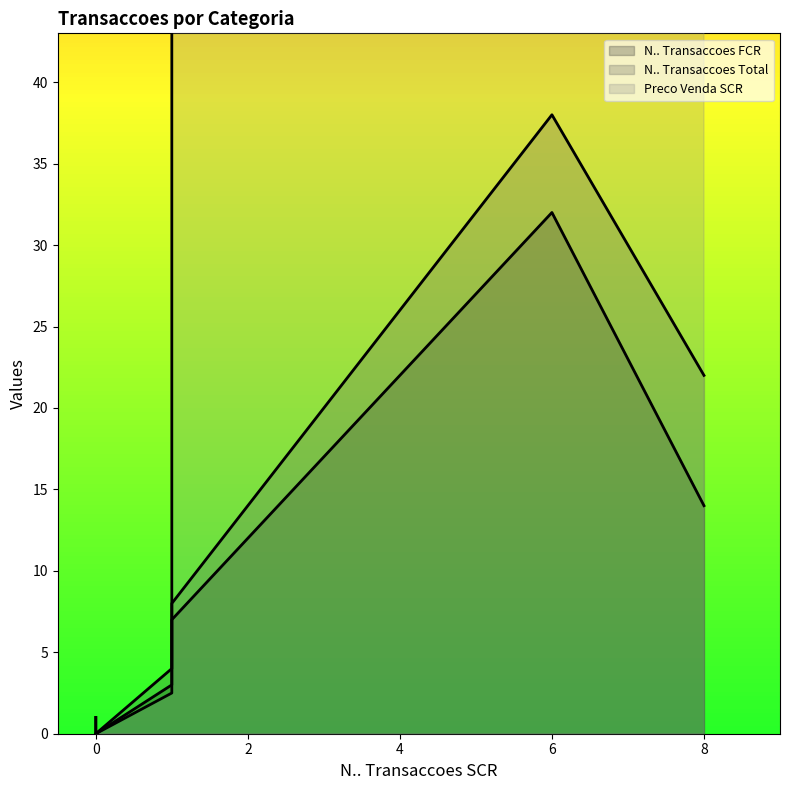

Which series ends up on top after the final intersection of Preco Venda SCR and N.. Transaccoes Total?

Preco Venda SCR